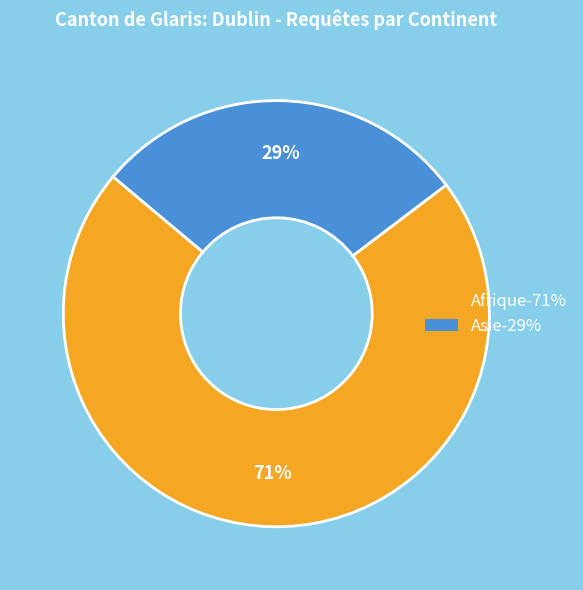

Is Afrique the majority of the pie?

Yes